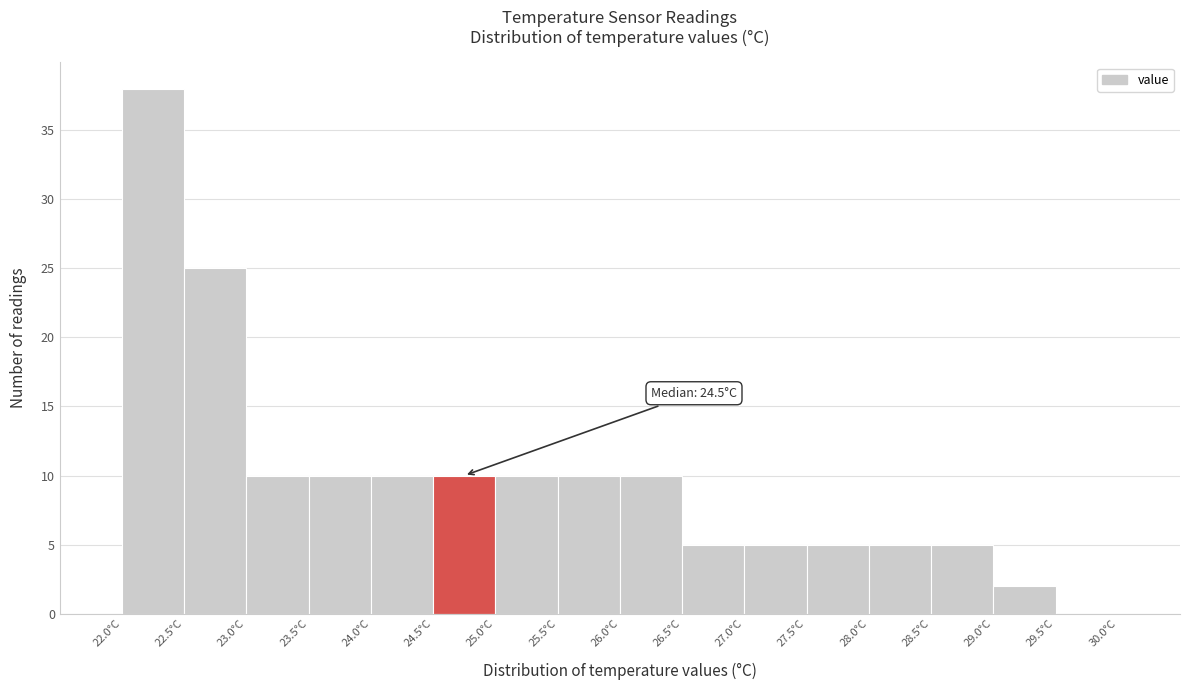

Over which range of the x-axis is the bar tallest?

22.0 to 22.5